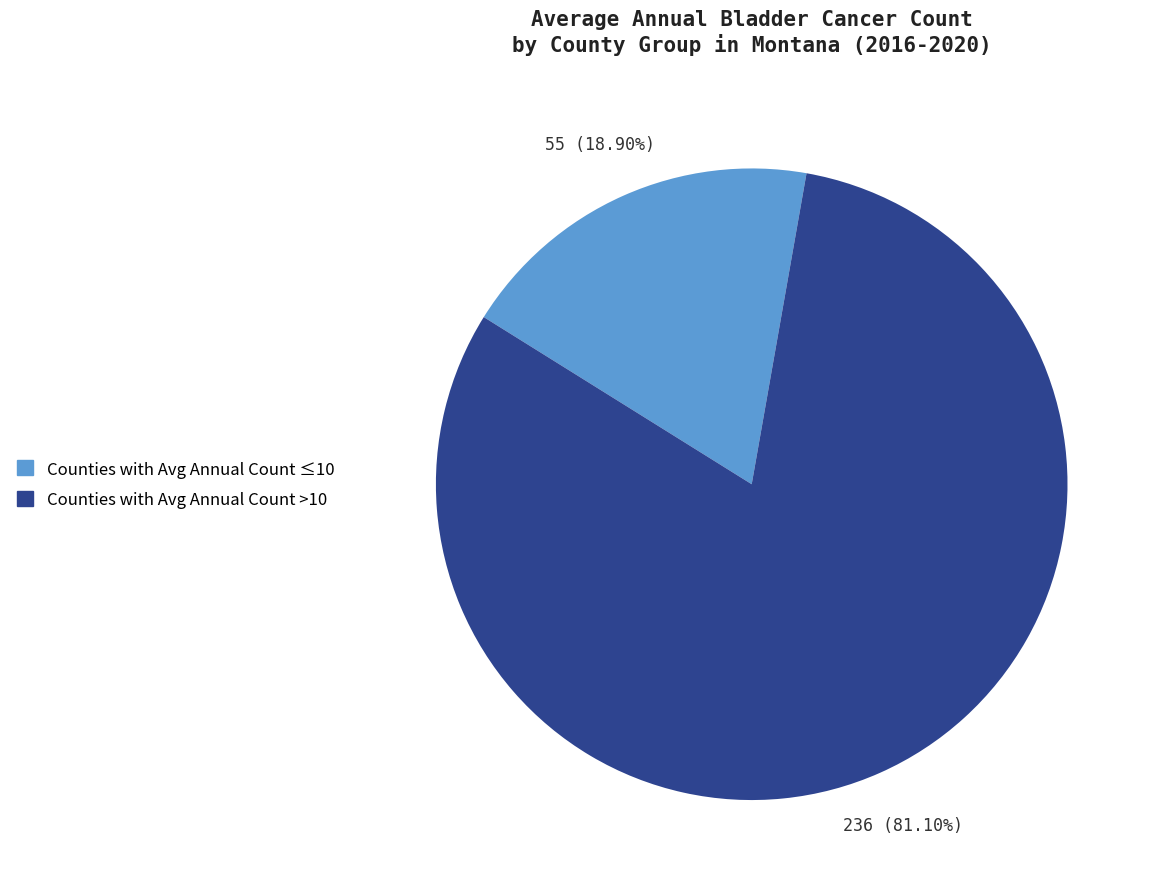

Does any single category account for the majority?

Yes